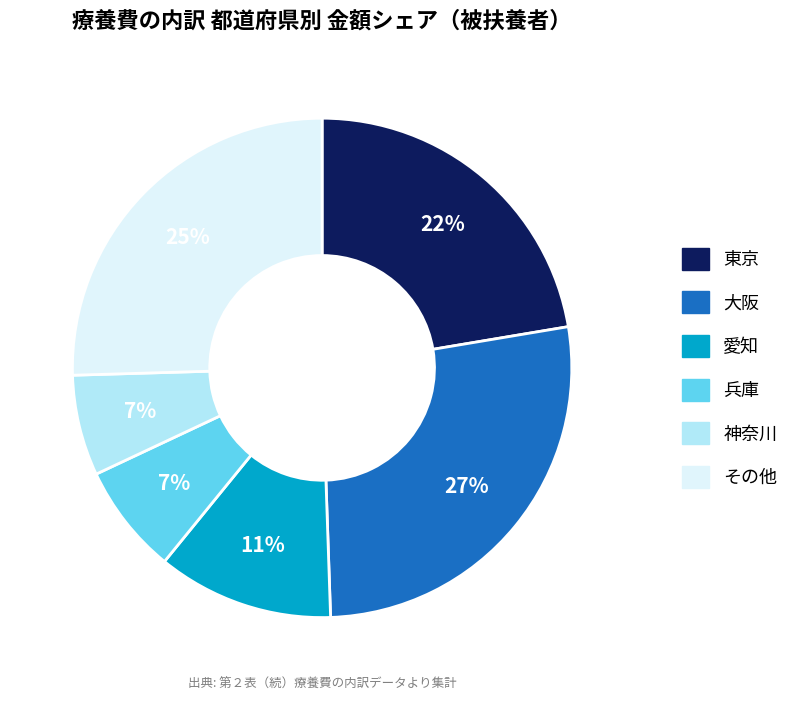

To the nearest percent, what is the average slice percentage?

17%